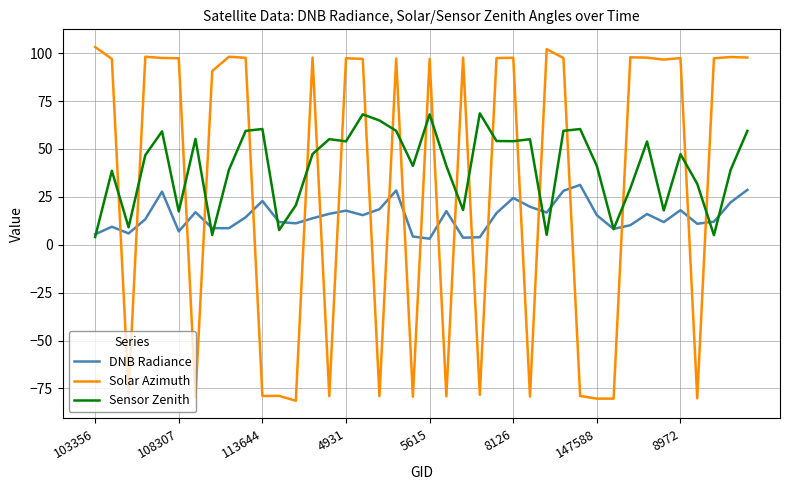

Which series has the largest total across all categories?

Sensor Zenith